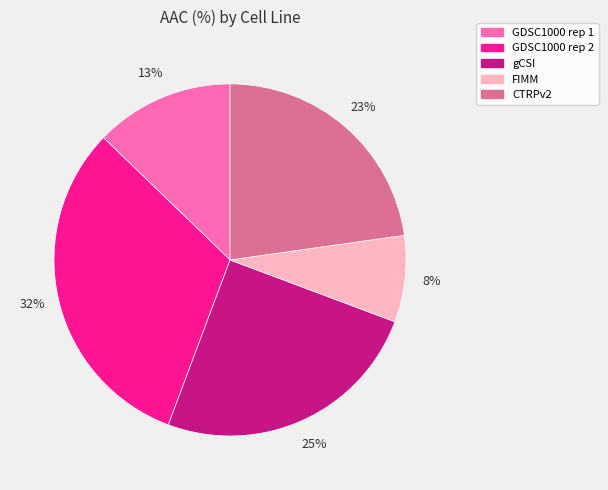

Is it true that FIMM is 8% of the pie?

True